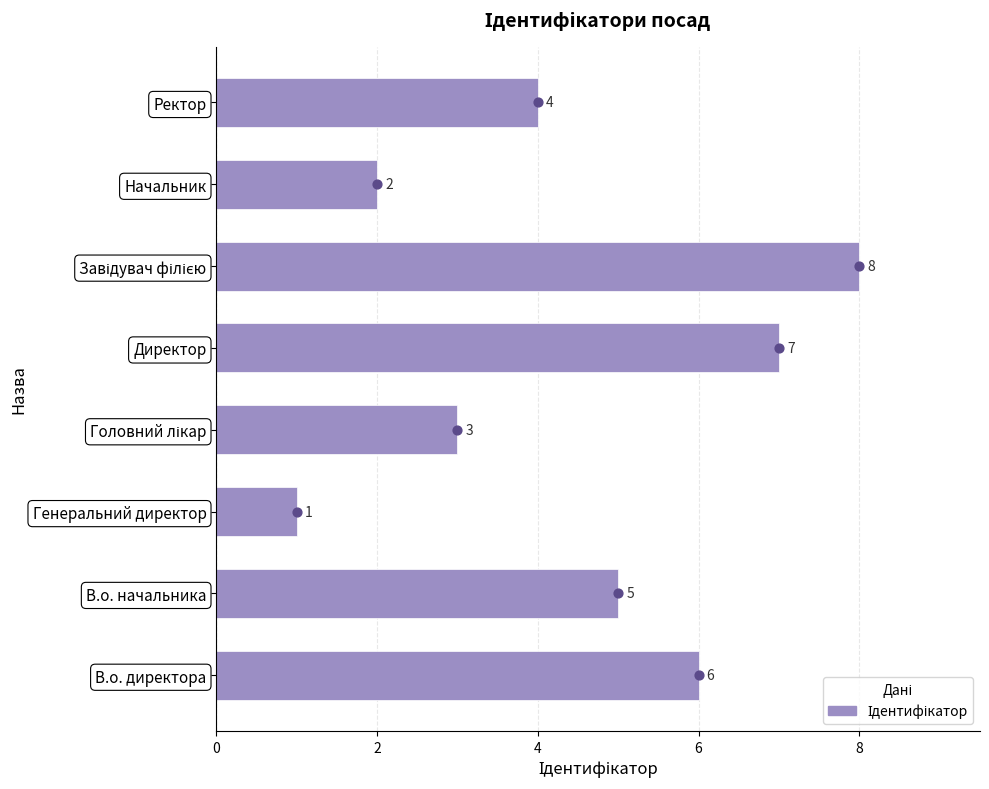

Between Головний лікар and Завідувач філією, which is larger?

Завідувач філією